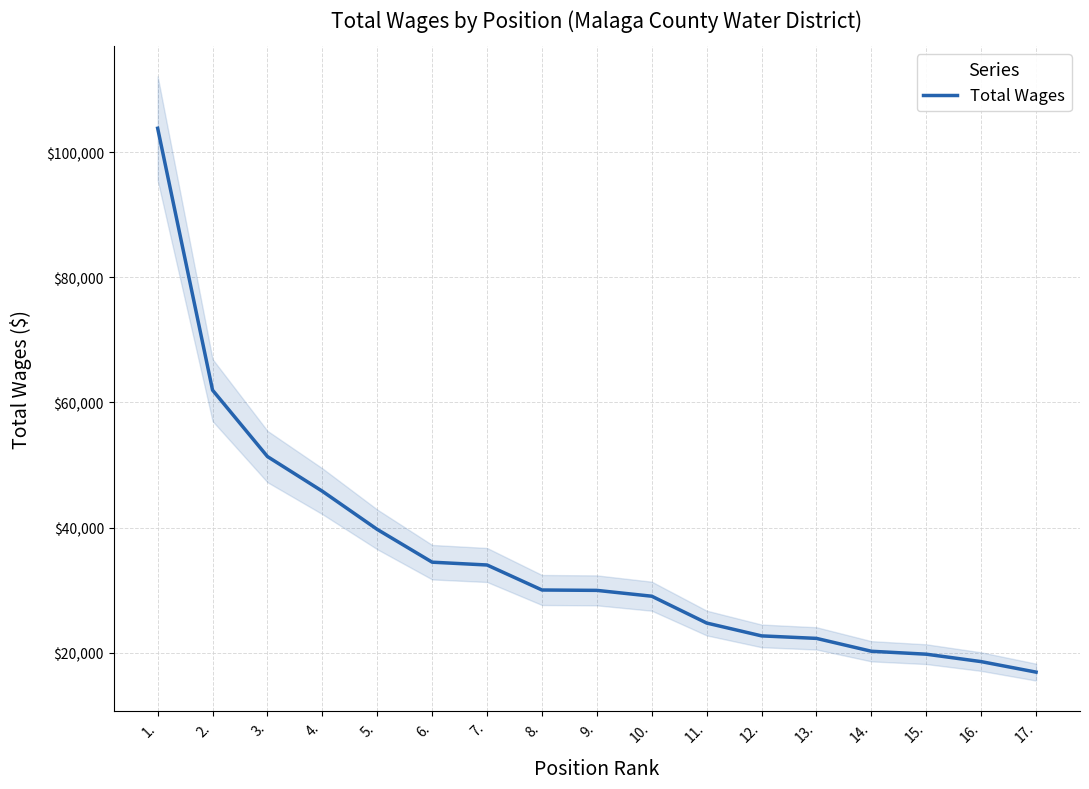

What is the greatest value displayed?

103823